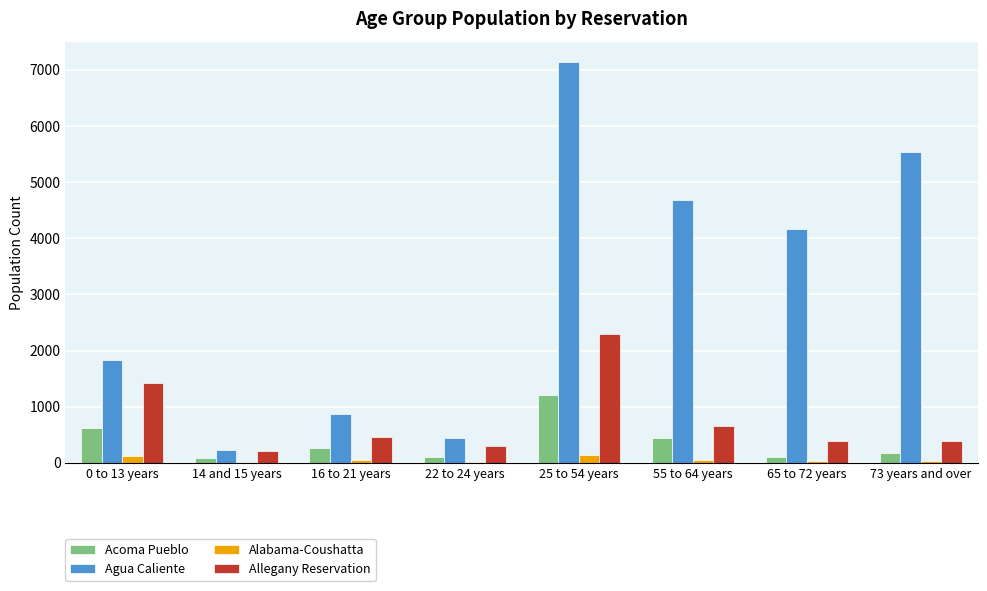

Where does the Allegany Reservation series first go above 460?

0 to 13 years